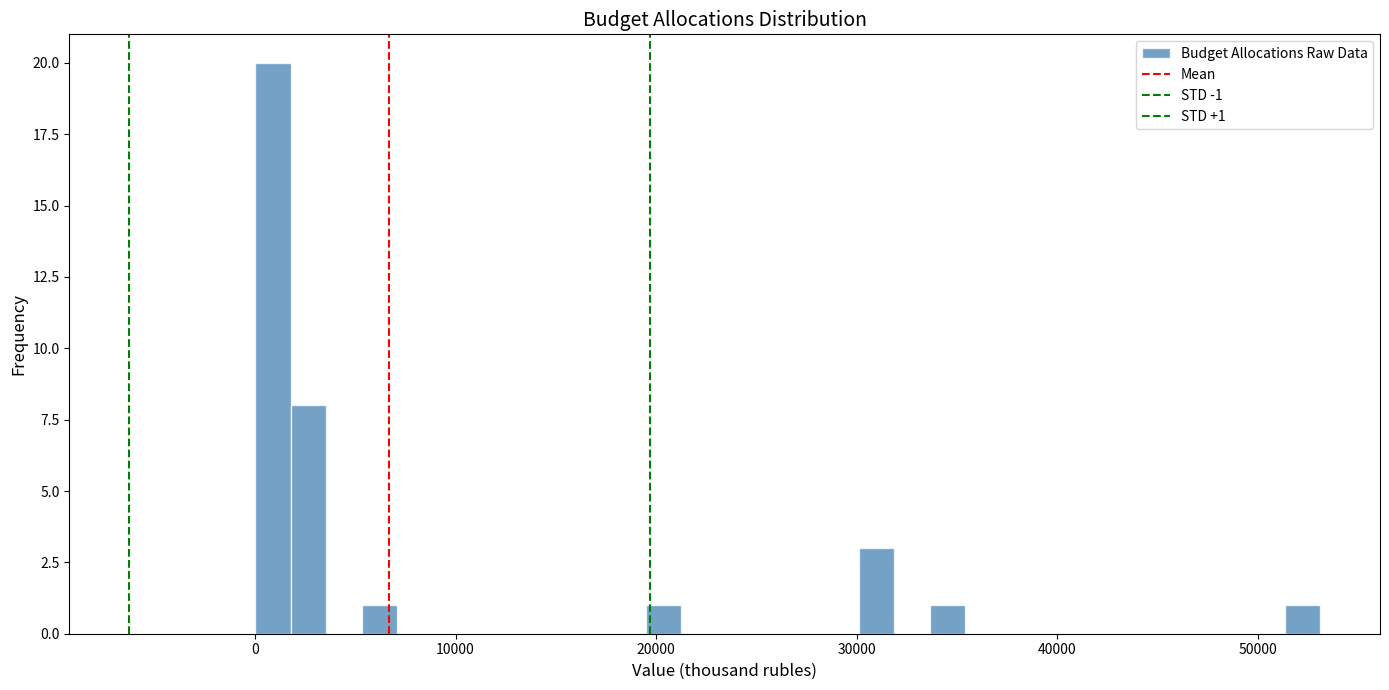

Read against the x-axis, roughly where is the centre of the tallest bar?

1000